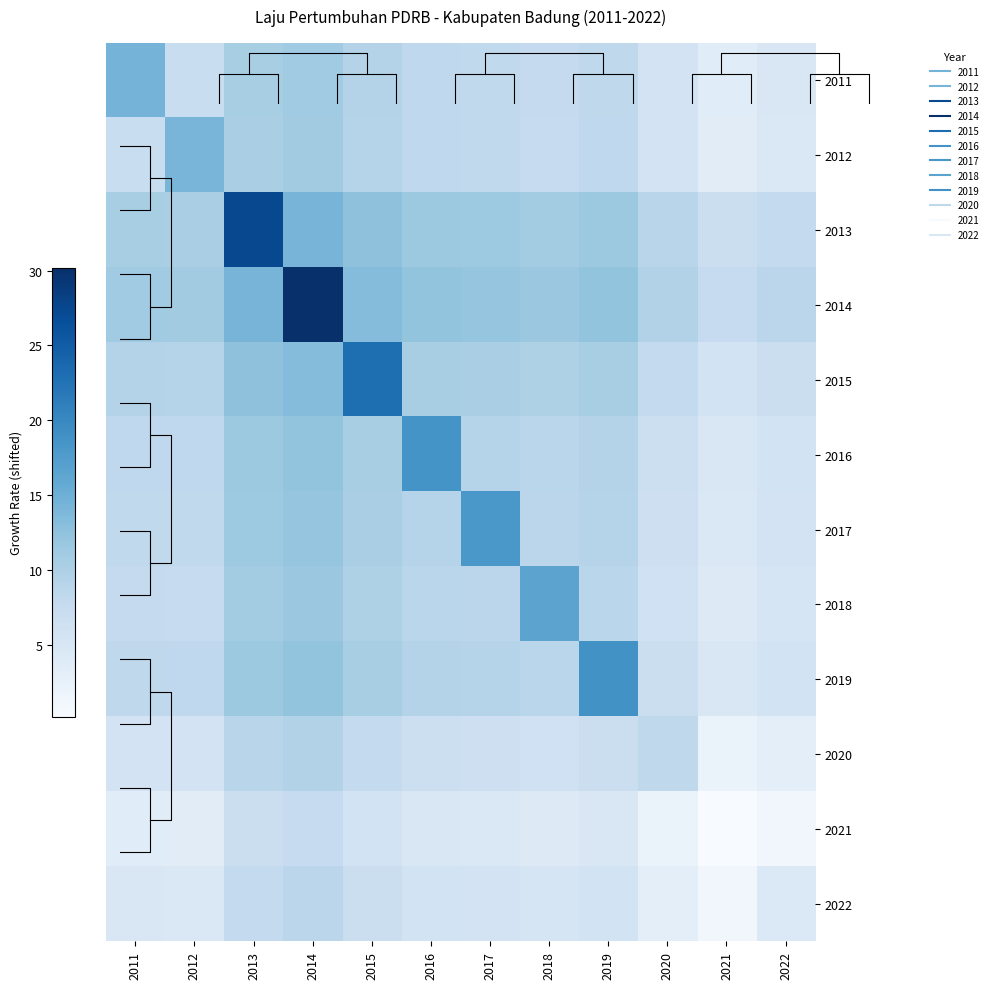

Which series has the largest total across all categories?

2014